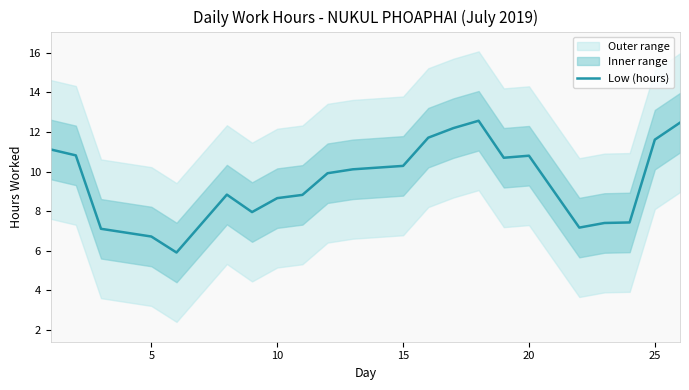

Does the chart display data point markers on the line(s)?

No